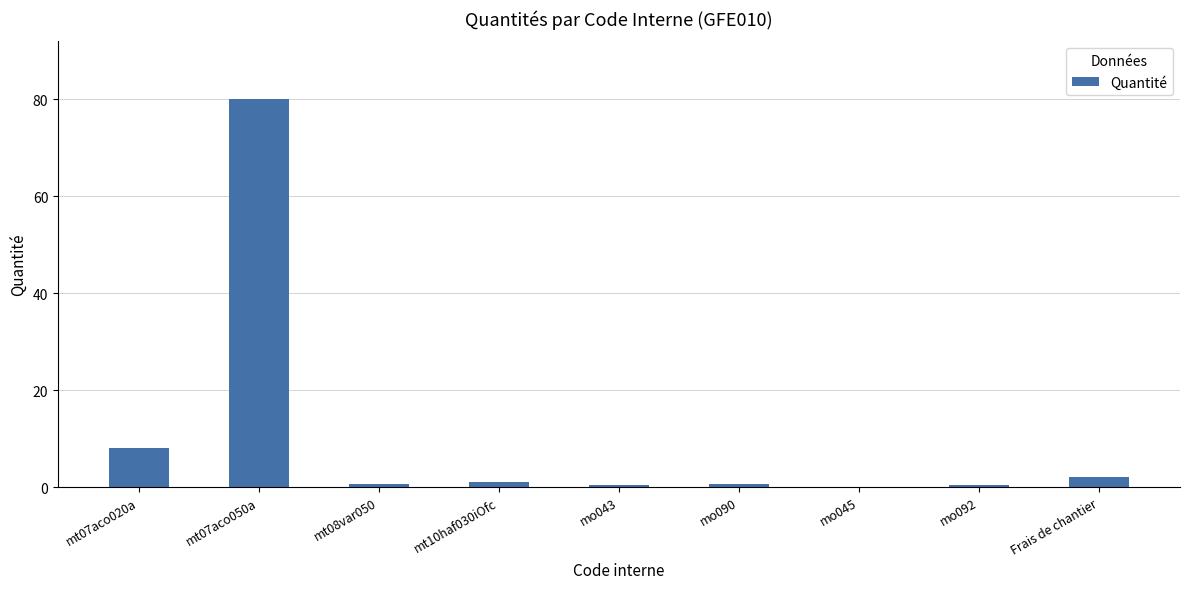

What is the approximate value at mt07aco020a?

8.0